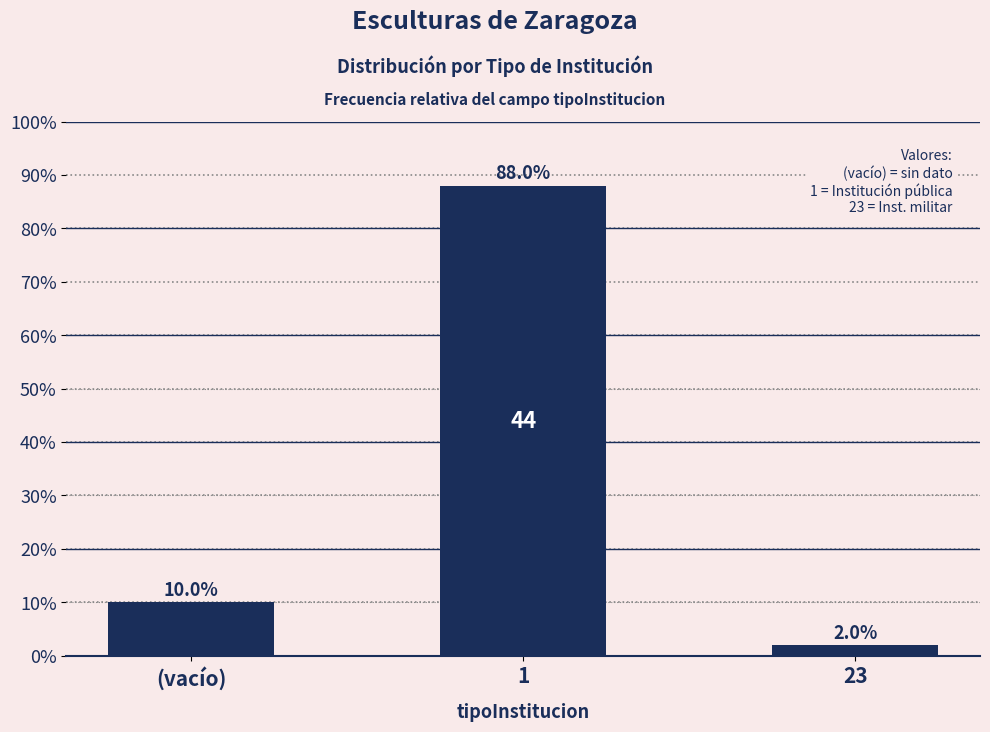

Reading left to right, list all the values displayed in this chart.

(vacío)=10	1=88	23=2